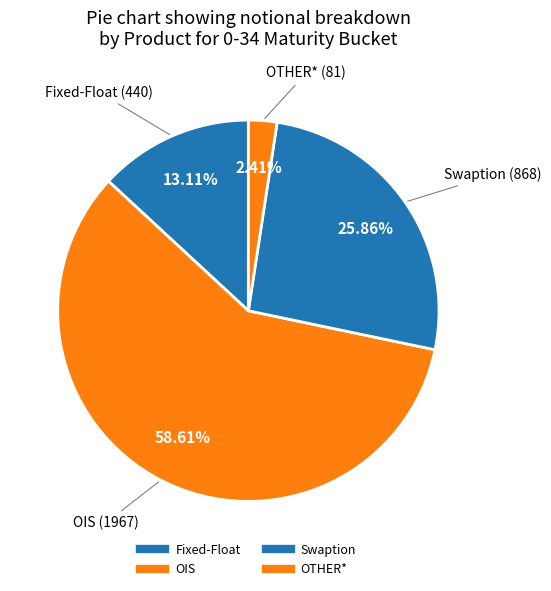

Is OTHER* the majority of the pie?

No